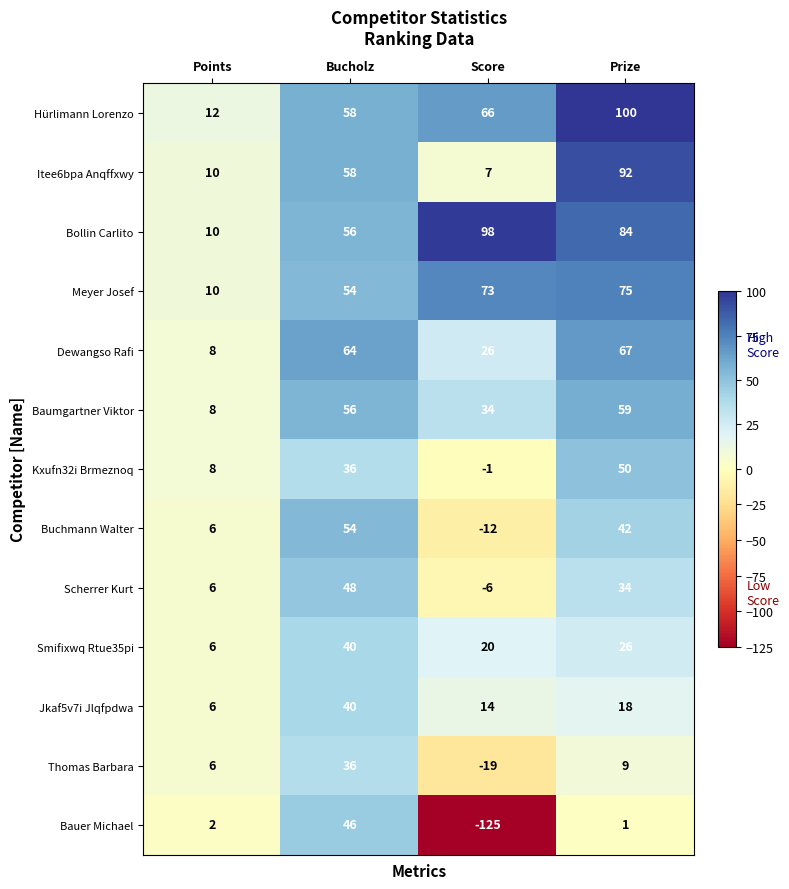

What is the spread (max minus min) of values at Prize?

99